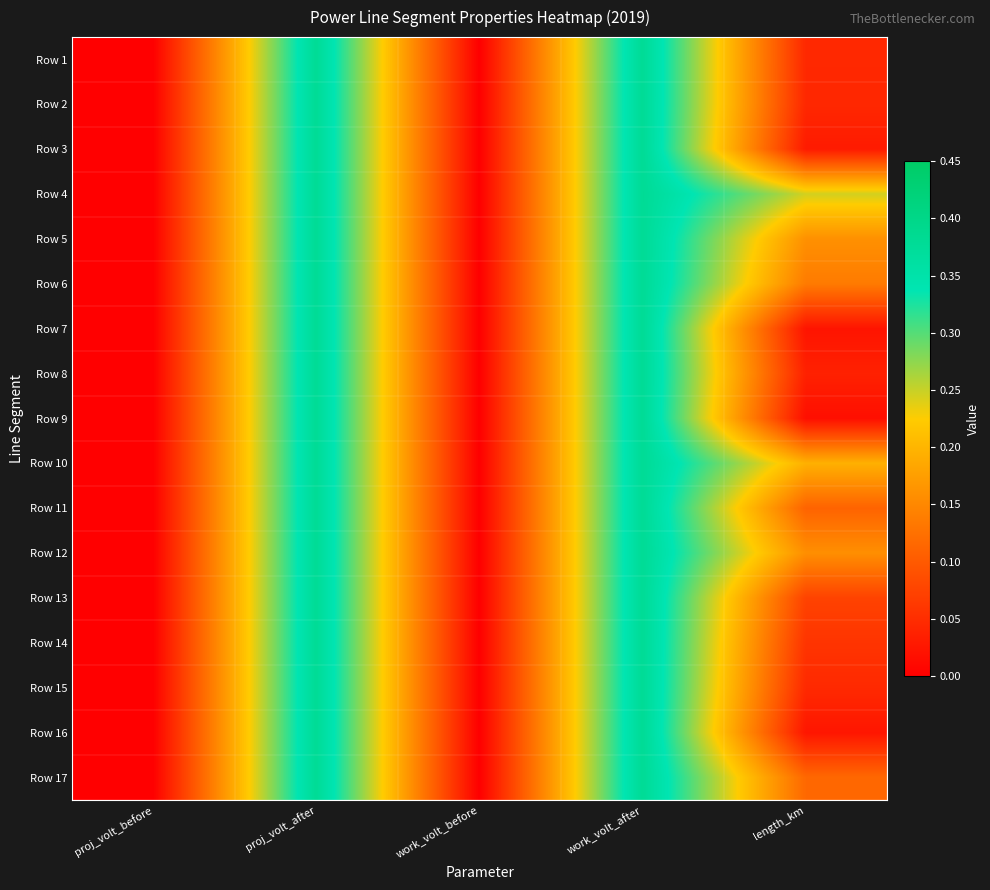

Count the number of data series in this chart.

17